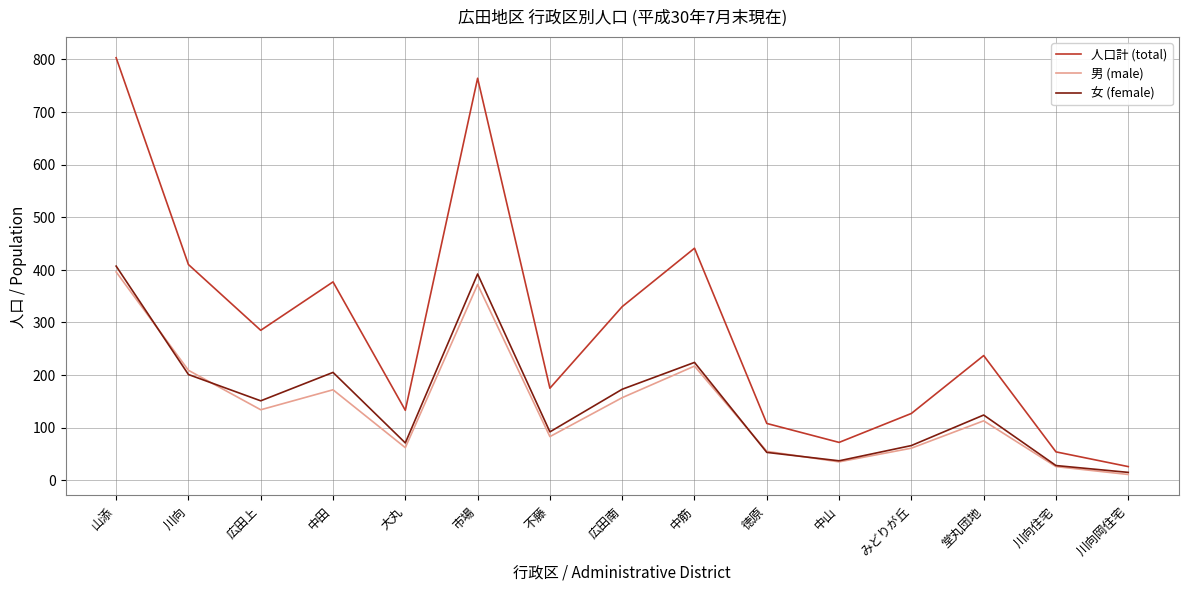

Which label corresponds to the largest value in the chart?

山添